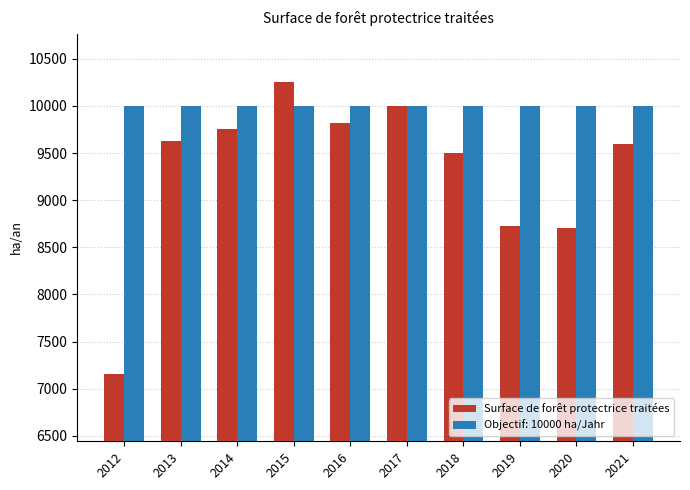

The Surface de forêt protectrice traitées series shows 10253.6 at 2015. True or false?

True